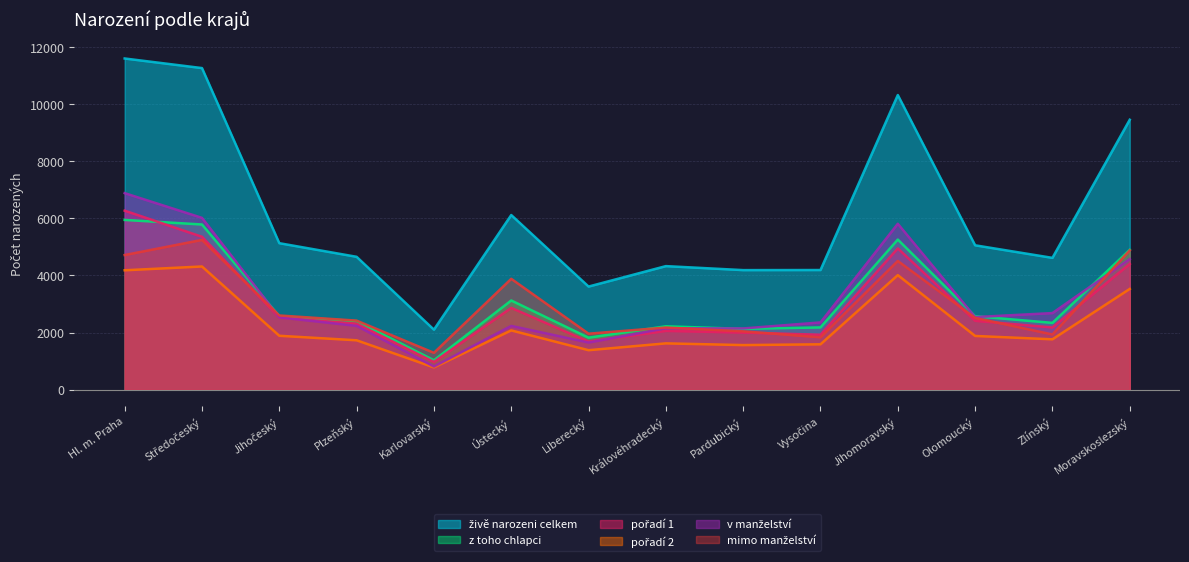

Rank the categories by pořadí 2 value from highest to lowest.

Středočeský, Hl. m. Praha, Jihomoravský, Moravskoslezský, Ústecký, Jihočeský, Olomoucký, Zlínský, Plzeňský, Královéhradecký, Vysočina, Pardubický, Liberecký, Karlovarský